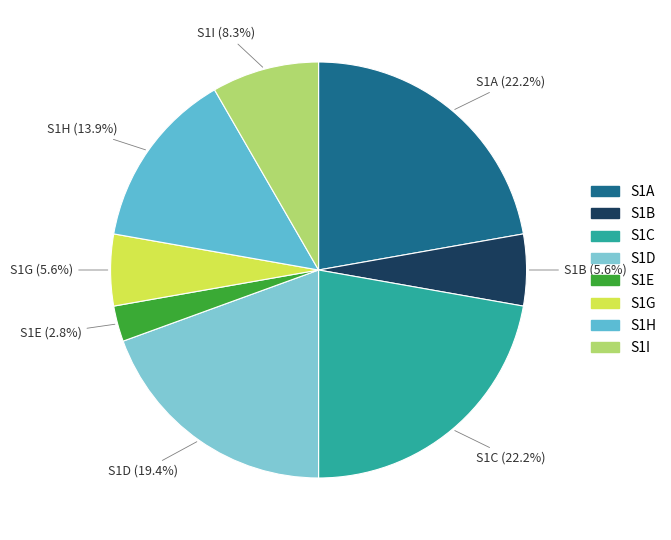

To the nearest percent, what percentage of the pie is S1D?

19%